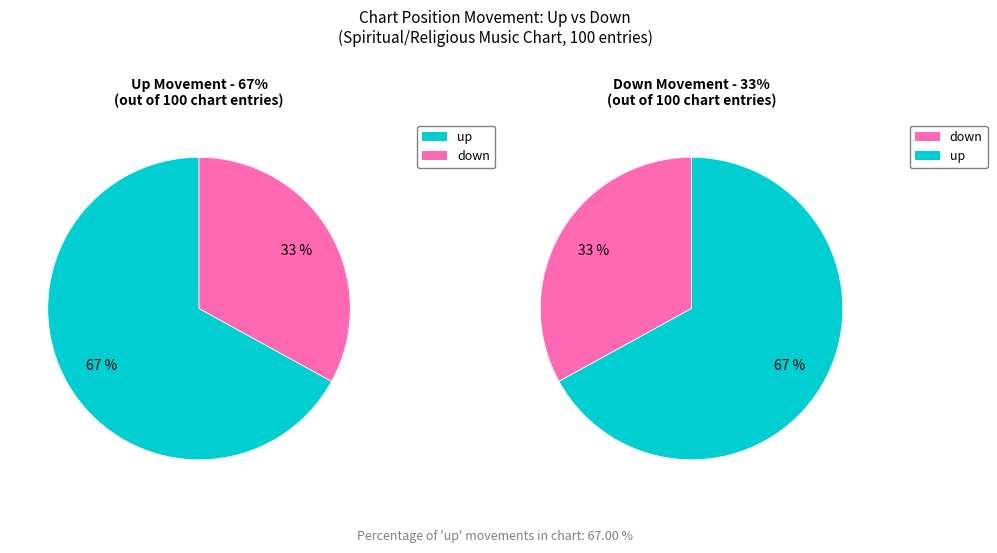

What is the total percentage of down and up?

100.0%